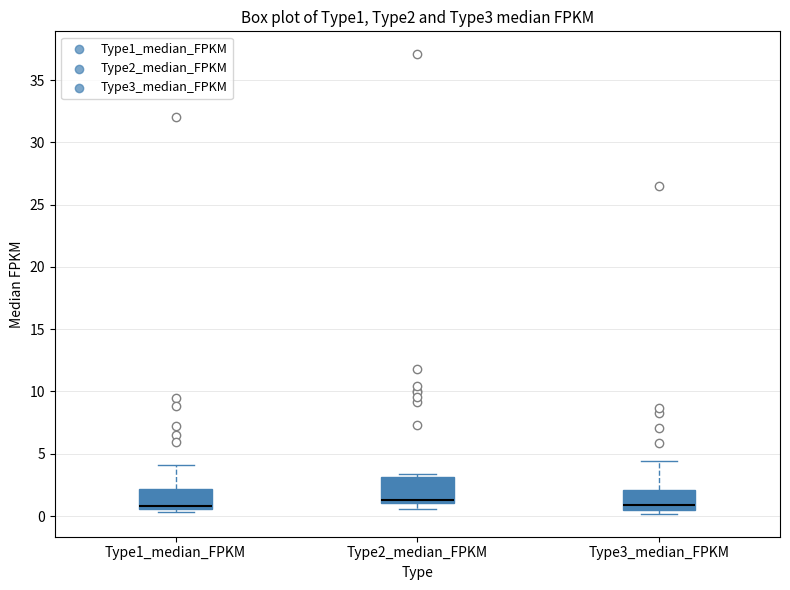

Where does the upper whisker of the box for Type3_median_FPKM end on the y-axis? The values are not printed on the chart, so give them approximately, as read against the axis.

4.5